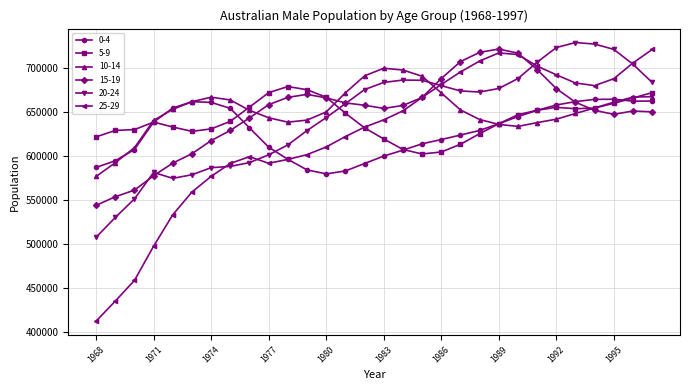

What is the difference between the maximum and minimum values in the 0-4 series?

85072